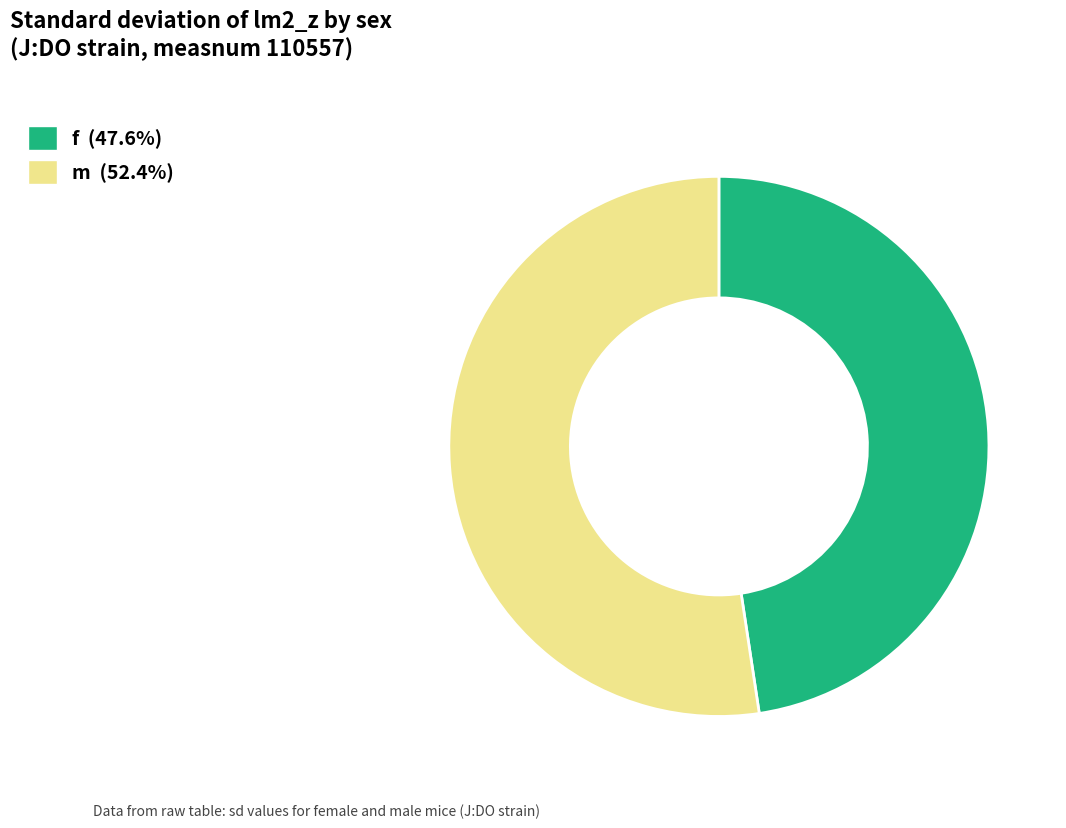

Rank the categories by value from highest to lowest.

m, f